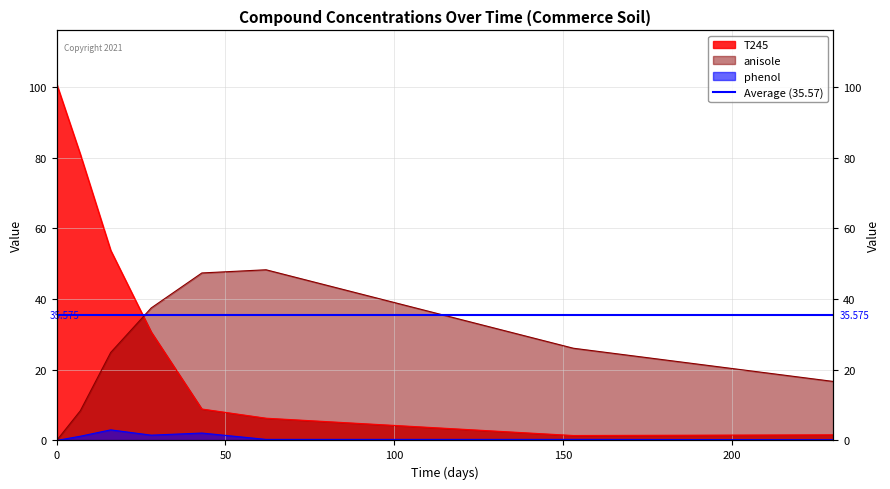

Between 28 and 153, which series saw the biggest shift?

T245